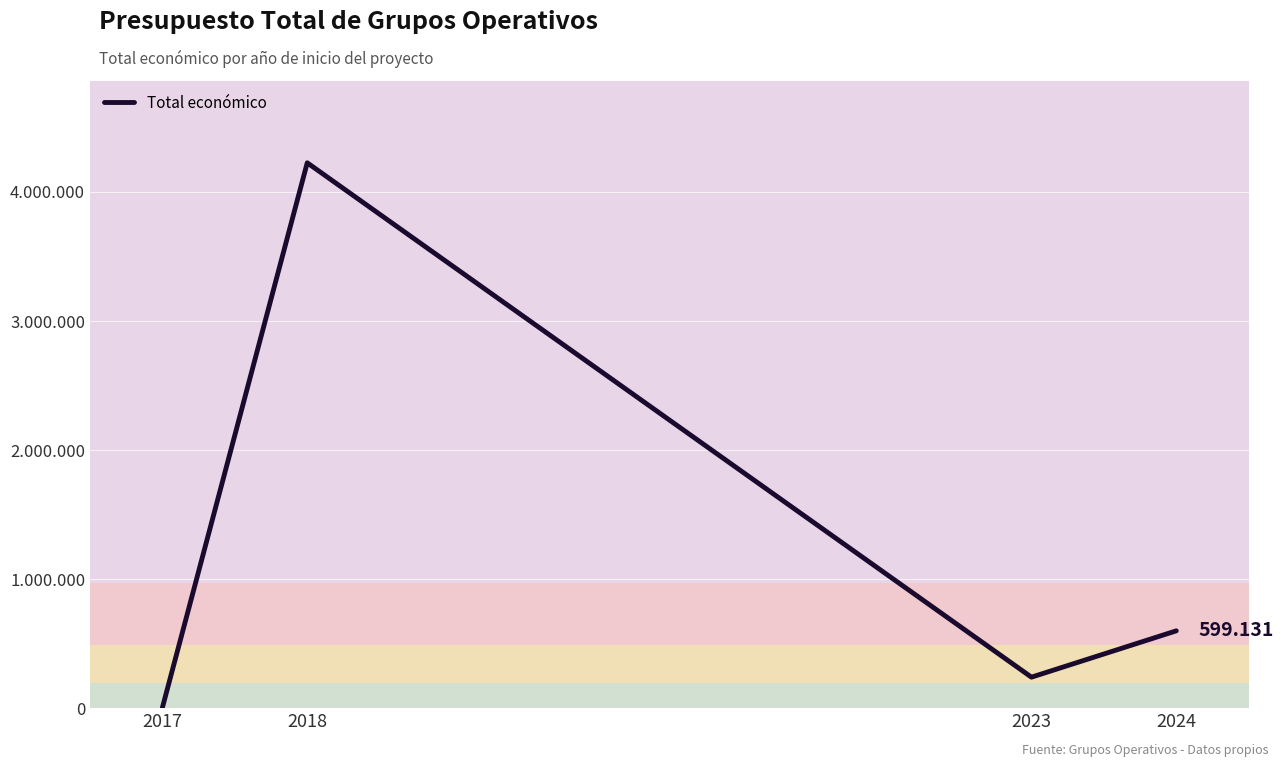

Rank the categories by value from highest to lowest.

2018, 2024, 2023, 2017